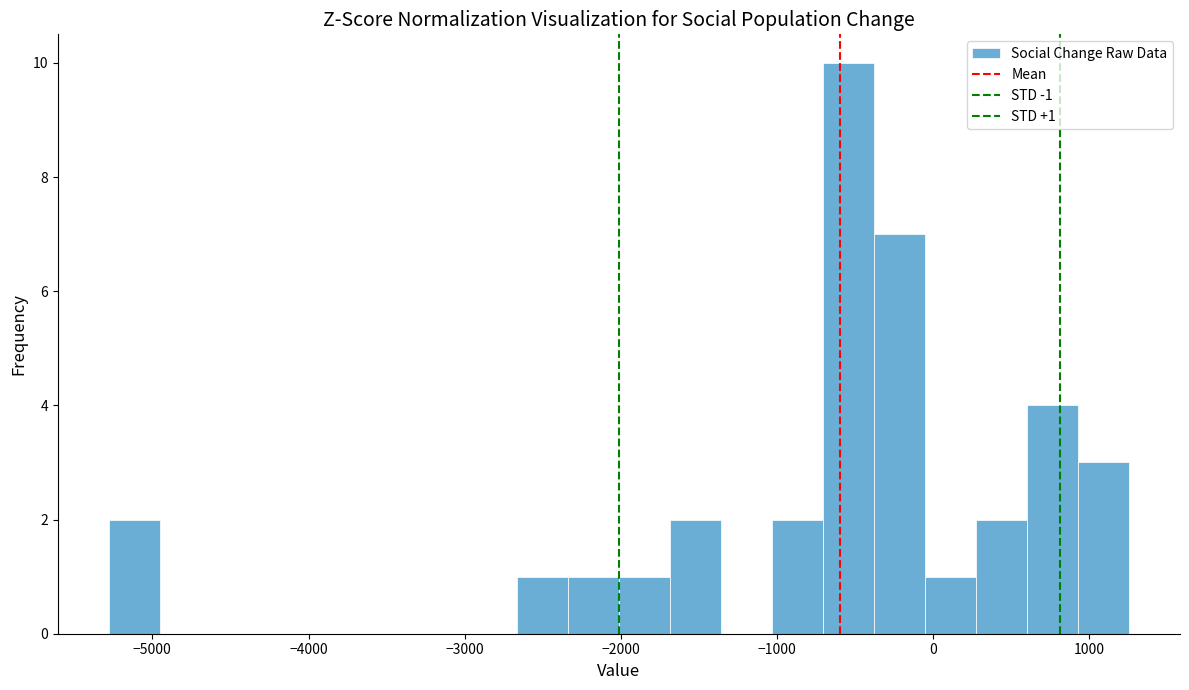

Read against the x-axis, roughly where is the centre of the tallest bar?

-500